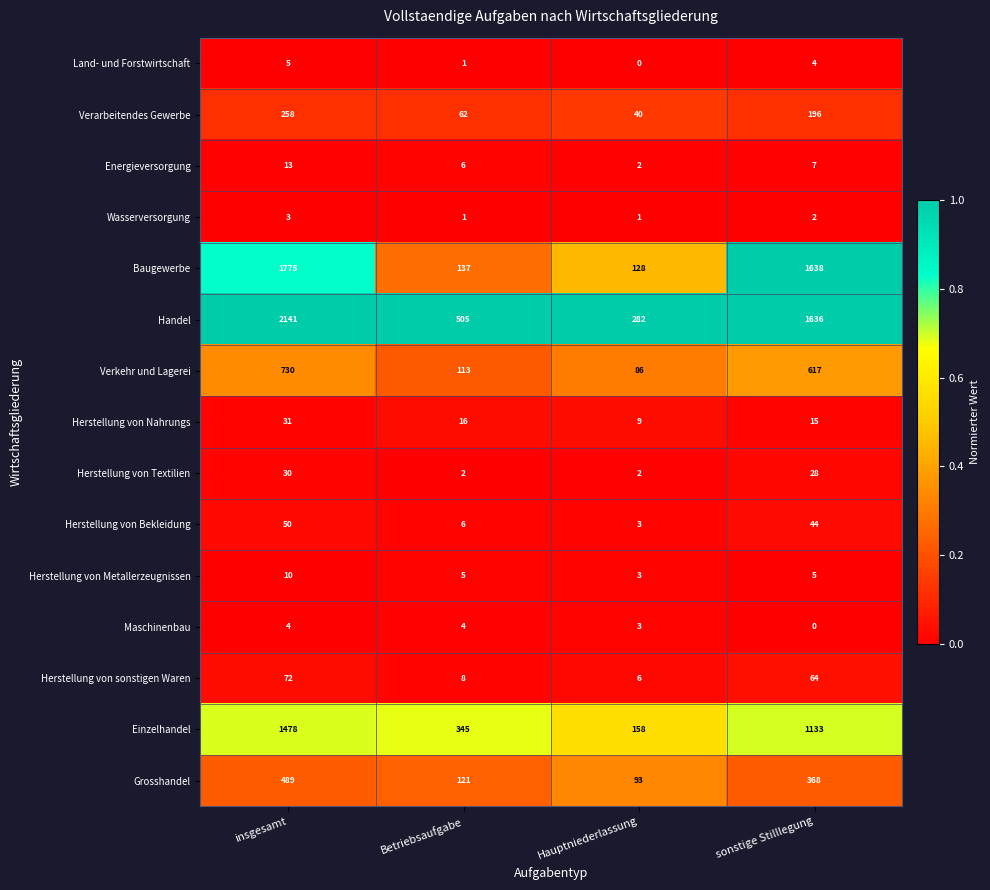

Is it true that Land- und Forstwirtschaft equals 4 at sonstige Stilllegung?

True